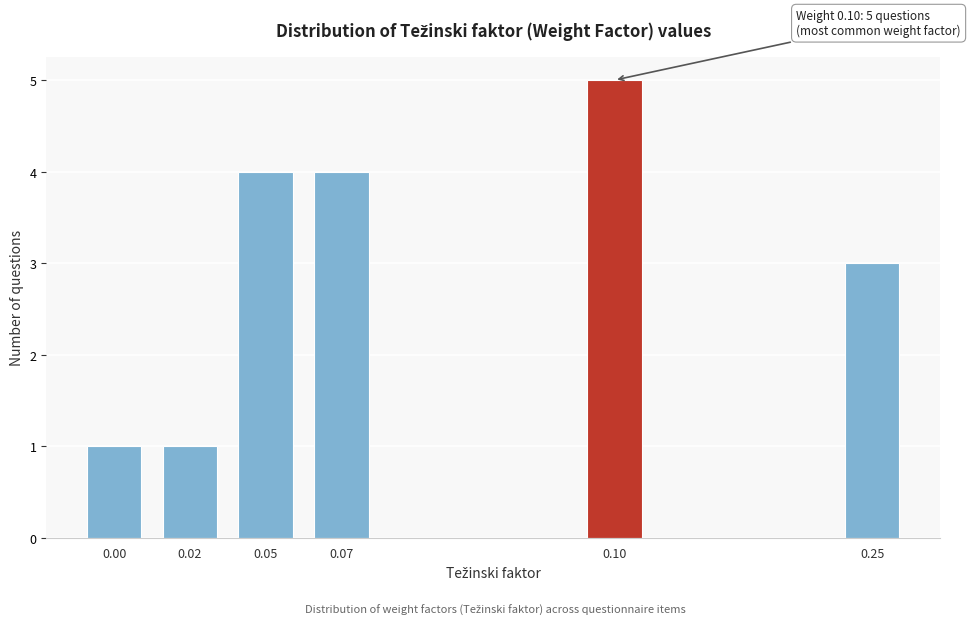

Reading right to left, list all the values displayed in this chart.

0.25=3	0.10=5	0.07=4	0.05=4	0.02=1	0.00=1